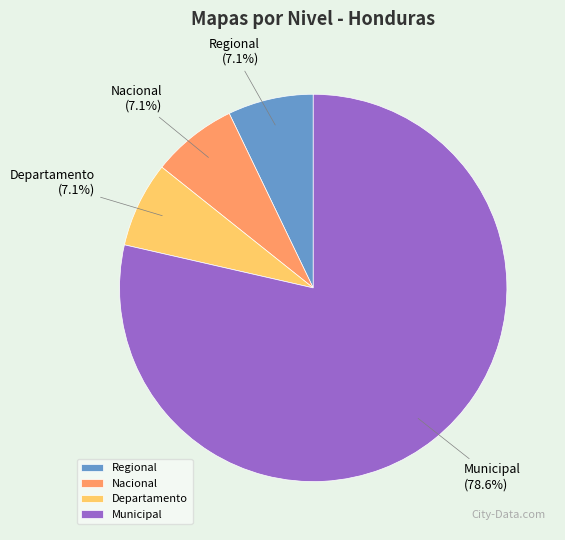

What is the largest slice in the pie chart?

Municipal